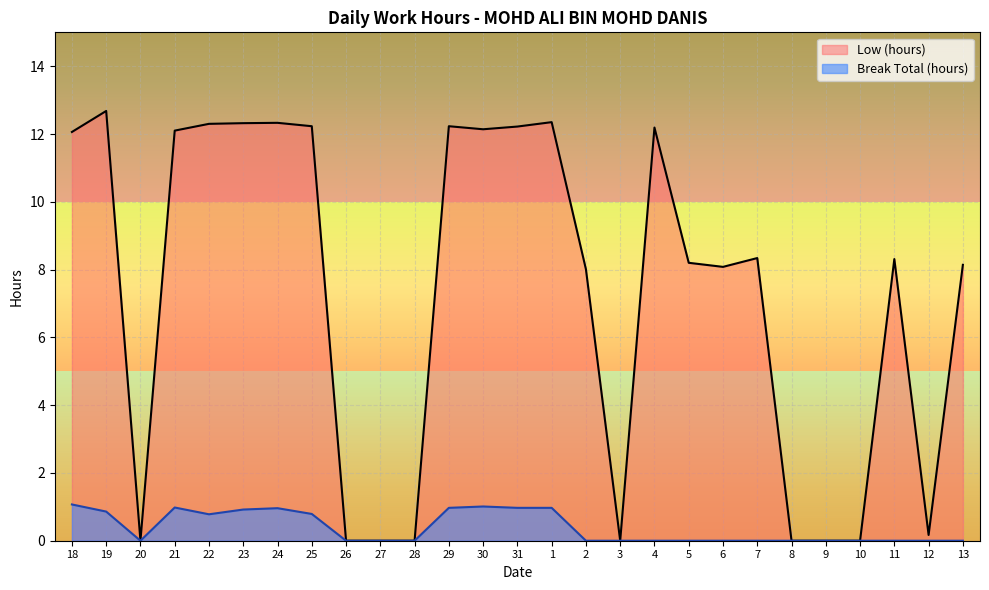

Reading left to right, extract all data points from this chart.

Low (hours): 12.1	12.7	0.0	12.1	12.3	12.3	12.3	12.2	0.0	0.0	0.0	12.2	12.1	12.2	12.3	8.0	0.0	12.2	8.2	8.1	8.3	0.0	0.0	0.0	8.3	0.2	8.1
Break Total (hours): 1.1	0.9	0.0	1.0	0.8	0.9	1.0	0.8	0.0	0.0	0.0	1.0	1.0	1.0	1.0	0.0	0.0	0.0	0.0	0.0	0.0	0.0	0.0	0.0	0.0	0.0	0.0